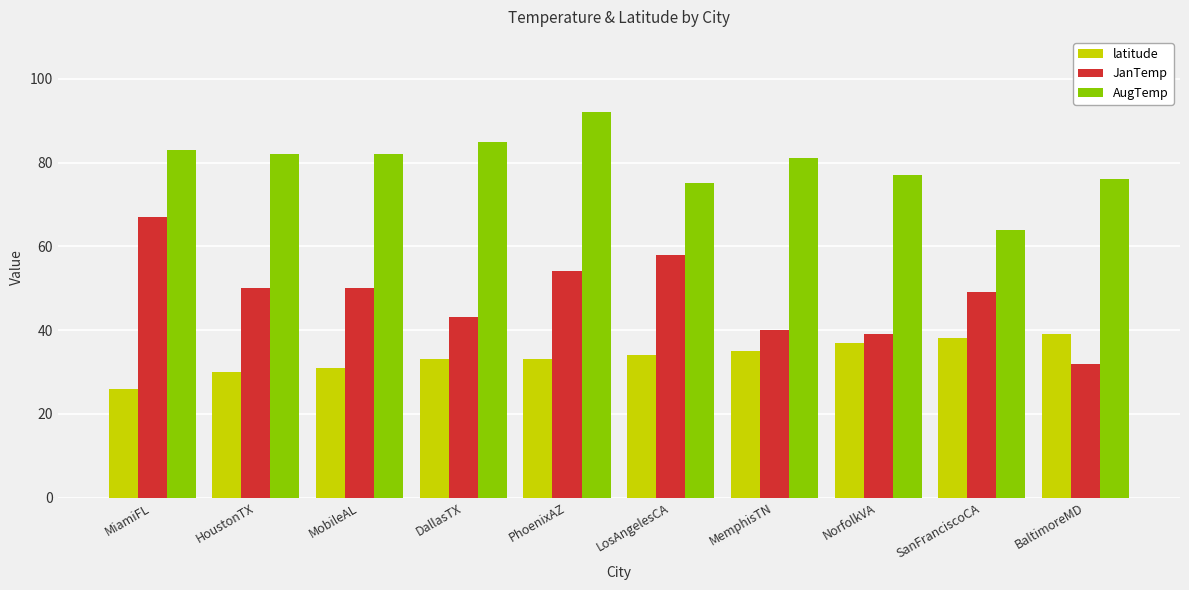

At NorfolkVA, list the series in order from smallest to largest.

latitude, JanTemp, AugTemp